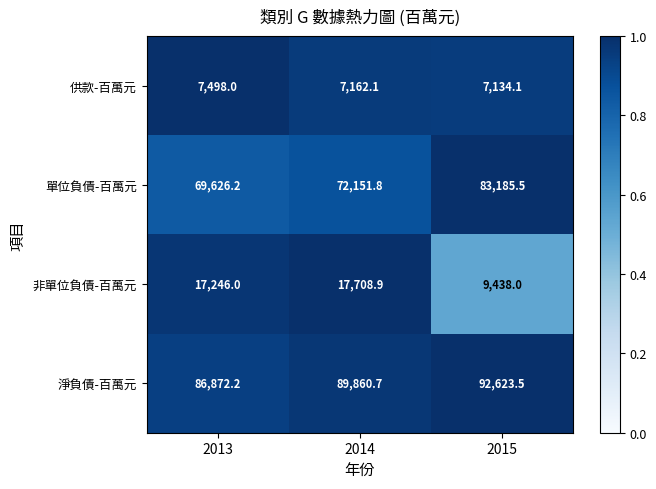

Reading left to right, list all the values displayed in this chart.

供款-百萬元: 7498.0	7162.1	7134.1
單位負債-百萬元: 69626.2	72151.8	83185.5
非單位負債-百萬元: 17246.0	17708.9	9438.0
淨負債-百萬元: 86872.2	89860.7	92623.5